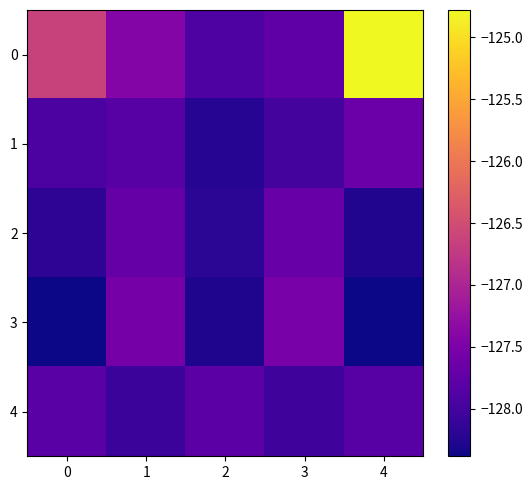

Which has a higher value, 0 or 4?

4